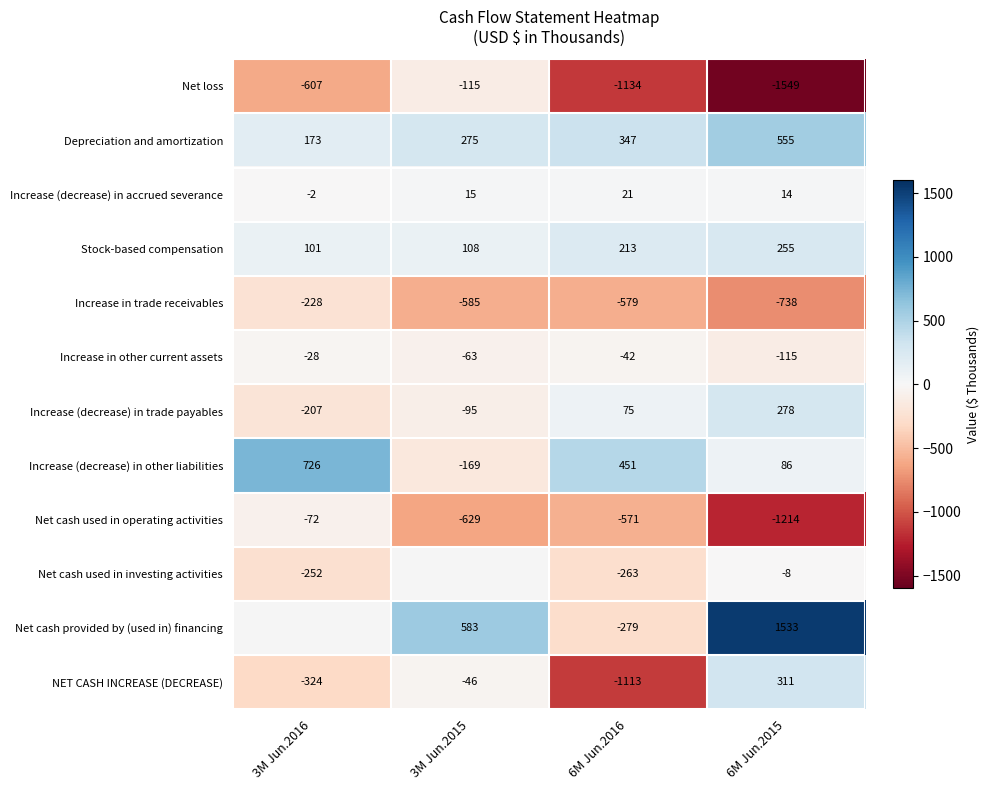

What is the maximum value for Stock-based compensation?

255